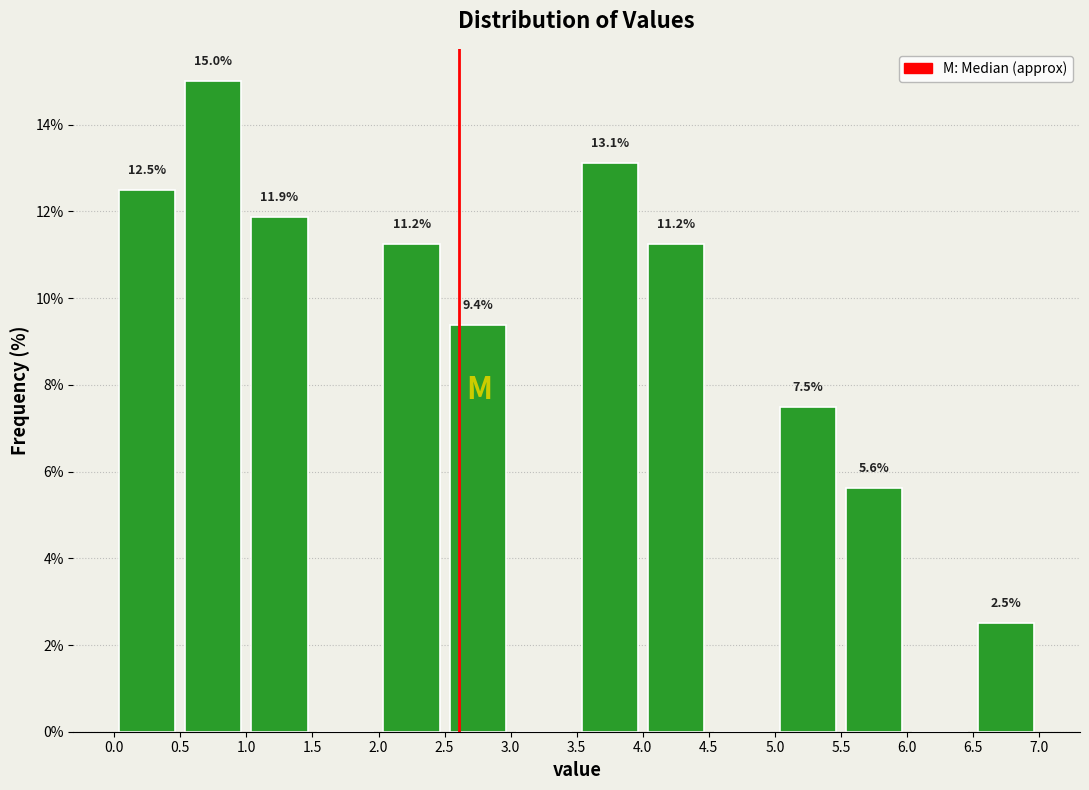

Over which range of the x-axis is the bar tallest?

0.5 to 1.0